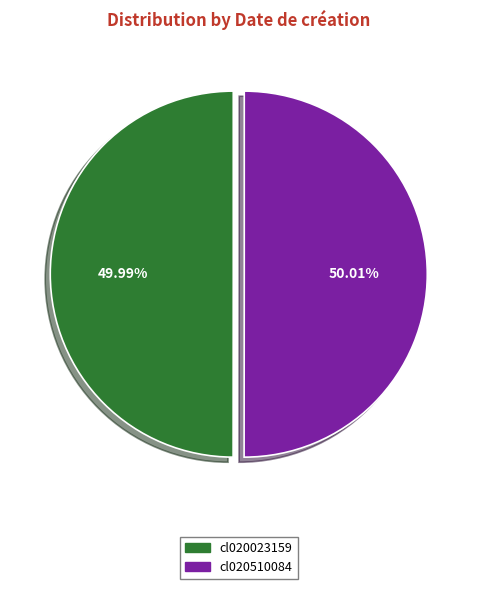

Approximately how many times larger is the value at cl020510084 compared to cl020023159?

1.0